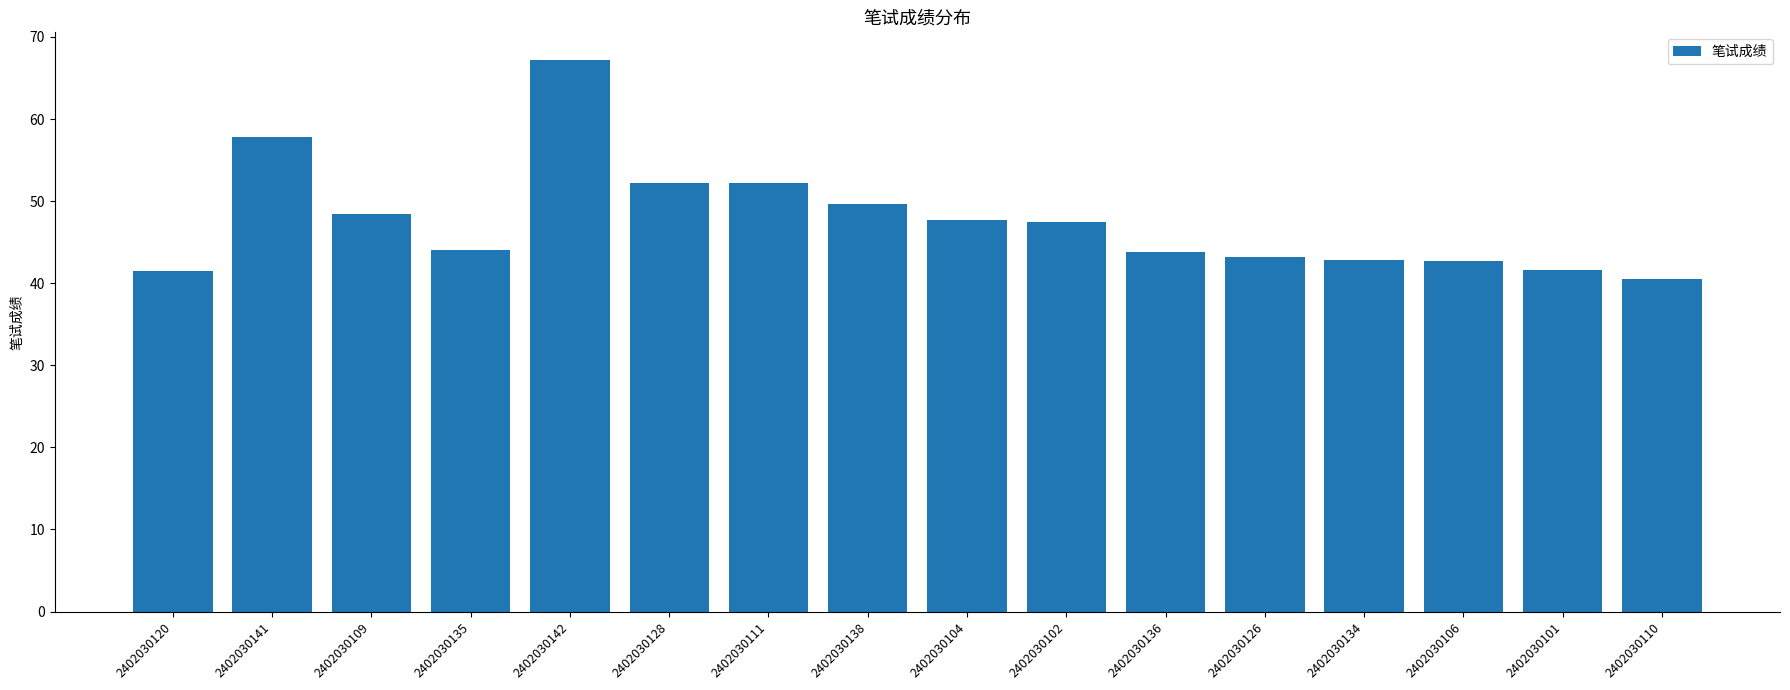

What is the average value?

47.7